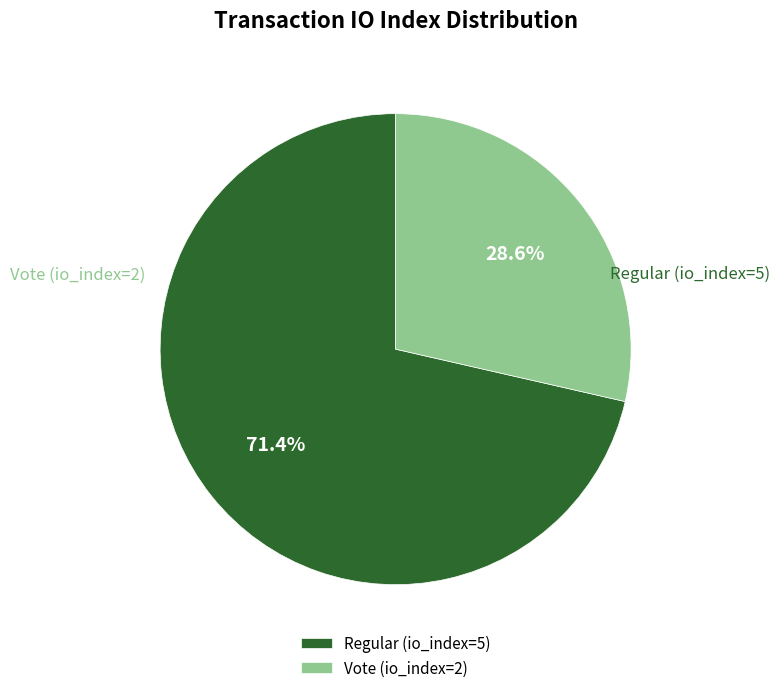

To the nearest percent, what is the difference between the largest and smallest slice percentages?

43%